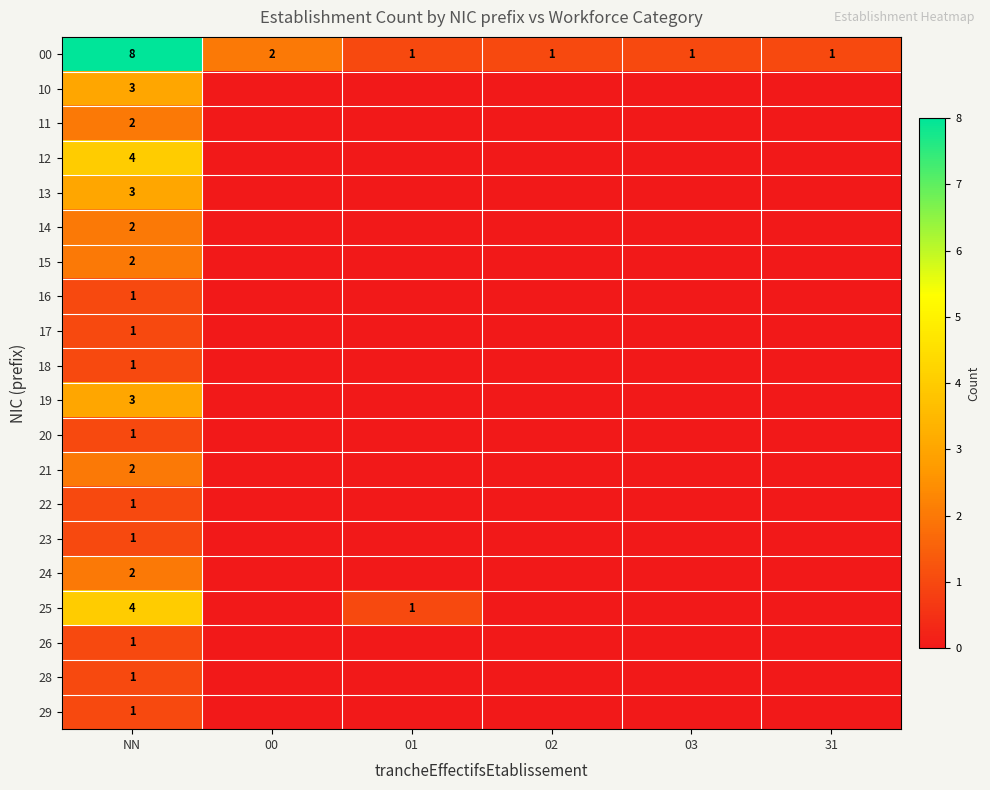

True or false: 11 has a value of 3 at NN.

False